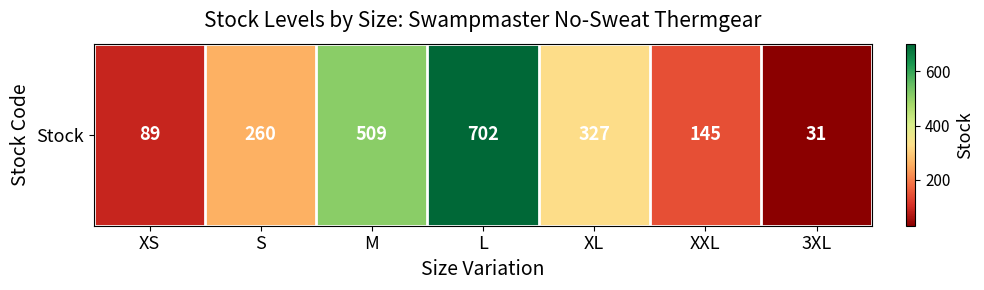

Read the value at S.

260